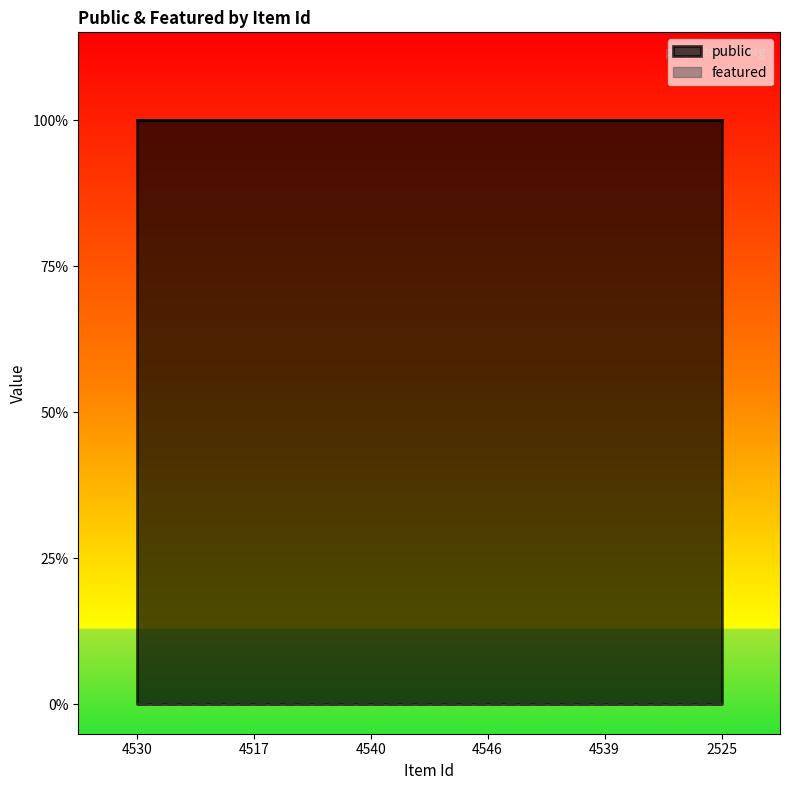

At how many categories does at least one series exceed 0?

6